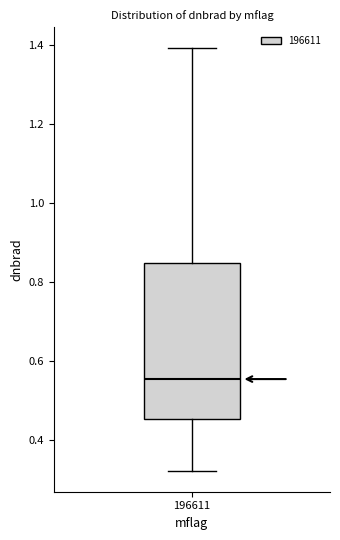

Read this box plot against the y-axis: the position of the median line, the range covered by the box, and the ends of both whiskers. The values are not printed on the chart, so give them approximately, as read against the axis.

median 0.56, box 0.46 to 0.84, whiskers 0.32 to 1.40